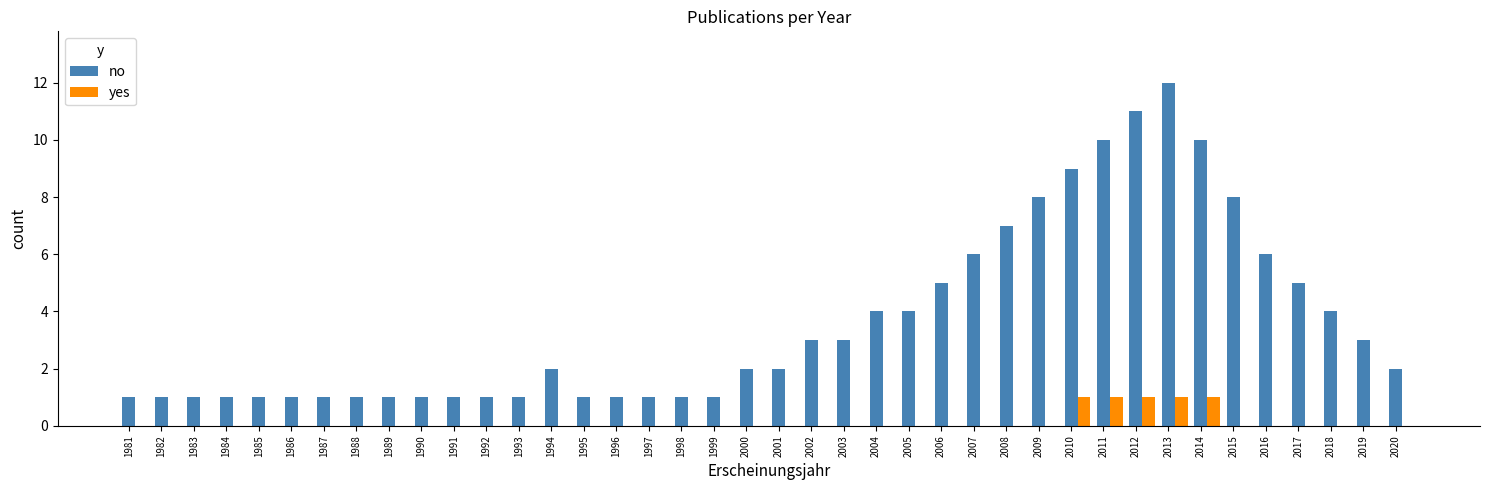

At which category does the chart reach its peak across all series?

2013